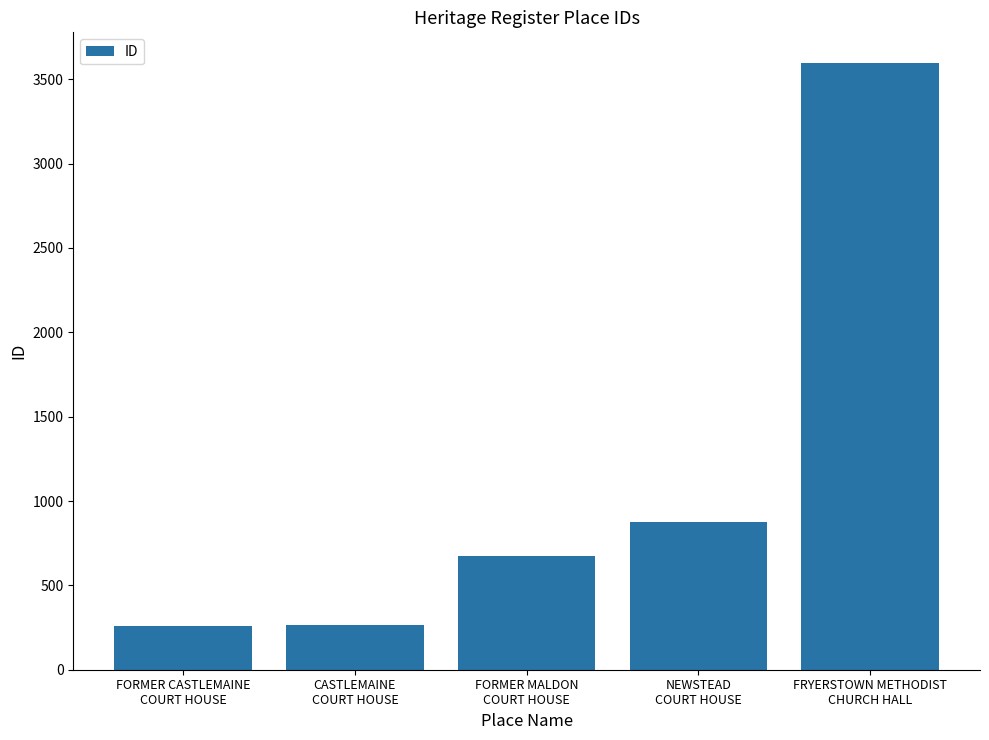

The chart shows a value of 2491 at FRYERSTOWN METHODIST
CHURCH HALL. True or false?

False